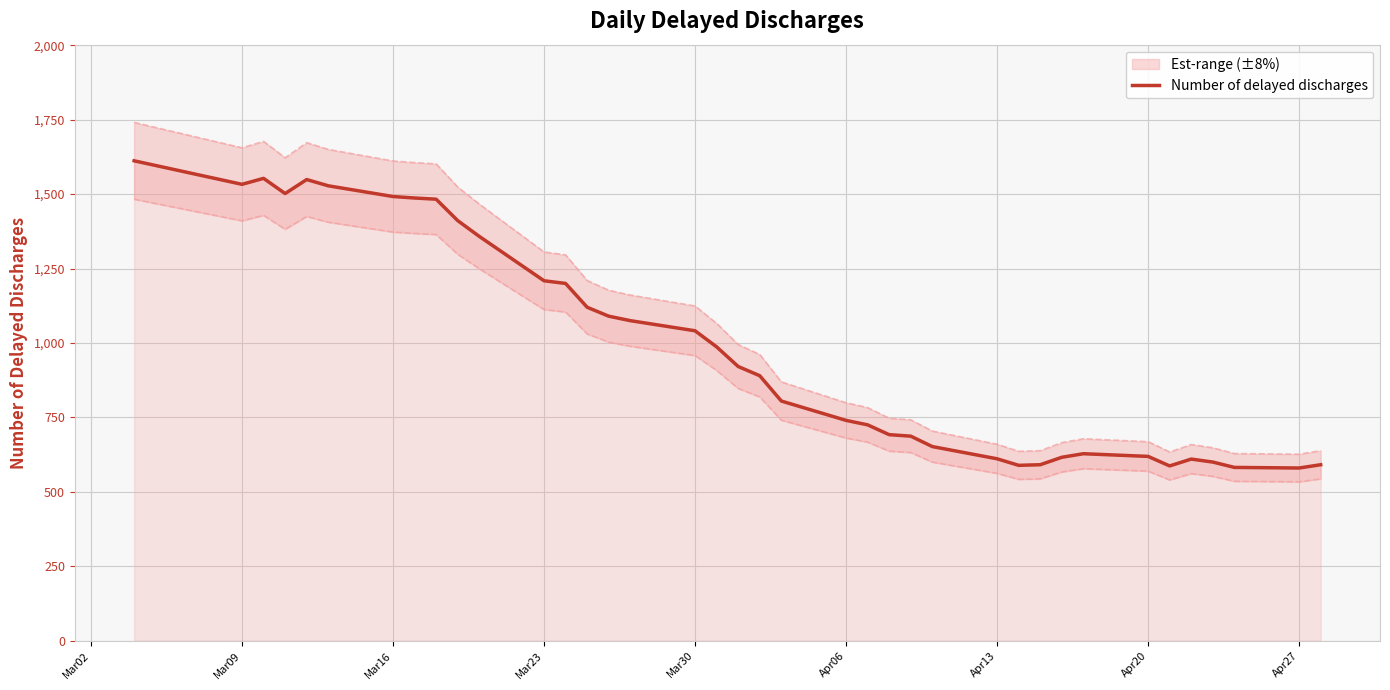

What is the maximum value for Number of delayed discharges?

1612